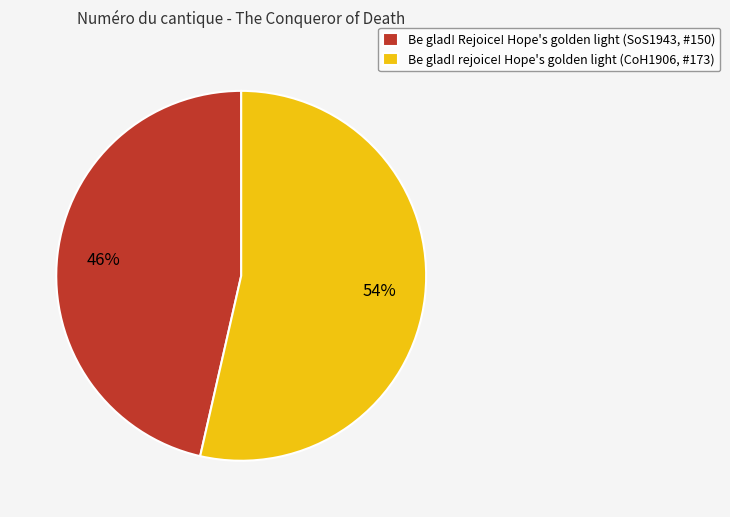

What is the largest slice in the pie chart?

Be glad! rejoice! Hope's golden light (CoH1906, #173)